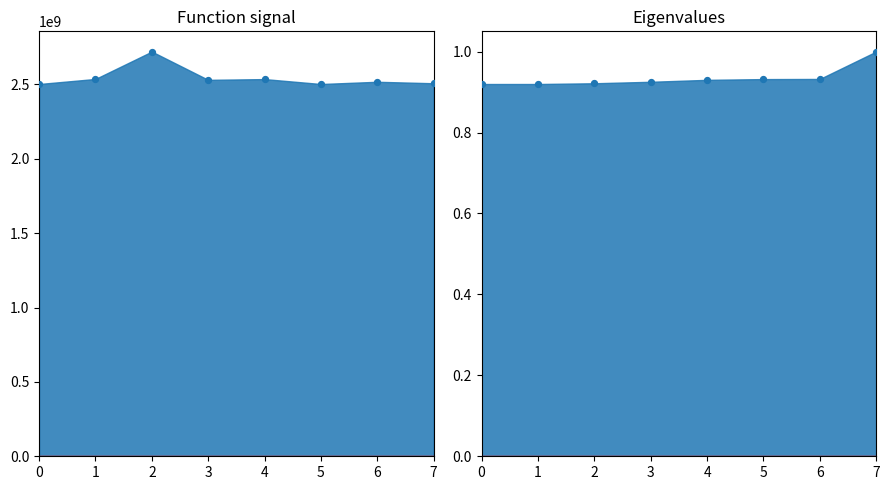

Which has a higher value, 4 or 3?

4